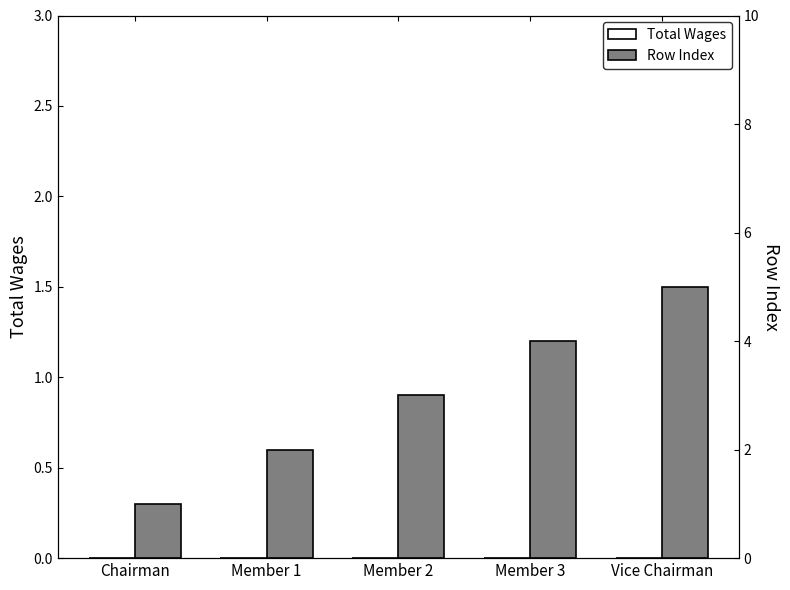

What are all the series names shown in the legend?

Total Wages, Row Index